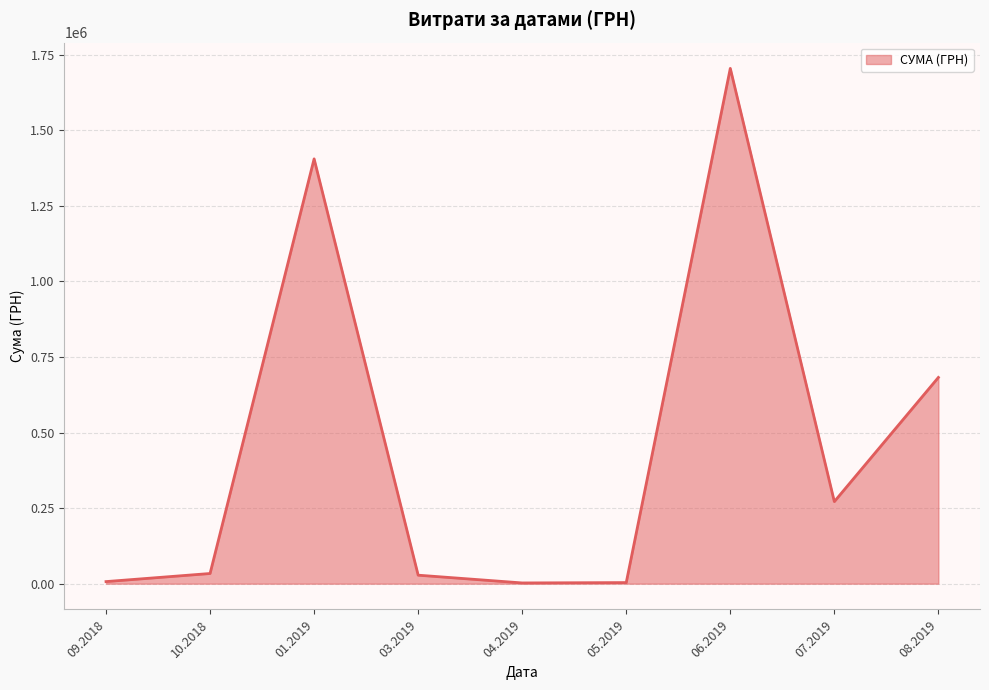

What is the greatest value displayed?

1704485.8